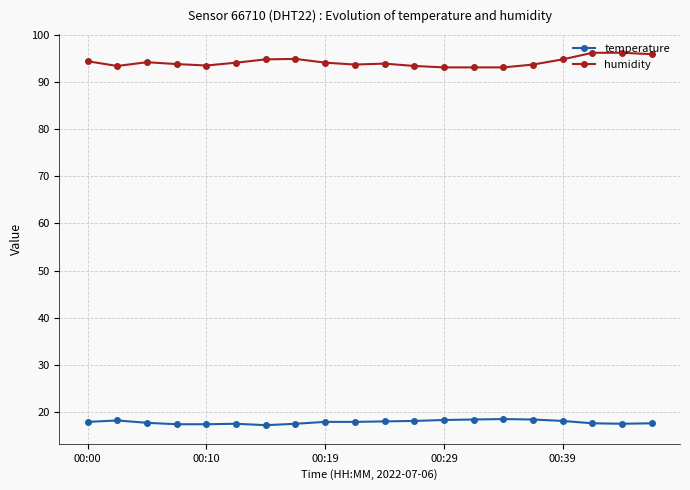

True or false: humidity has more than 0 points higher than both neighbors.

True